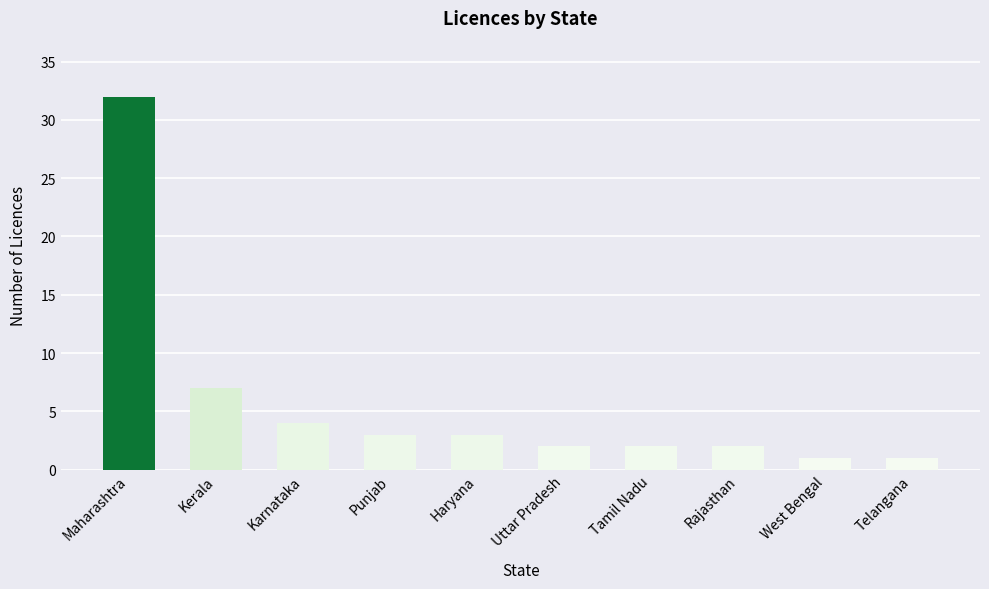

What is the smallest value displayed?

1